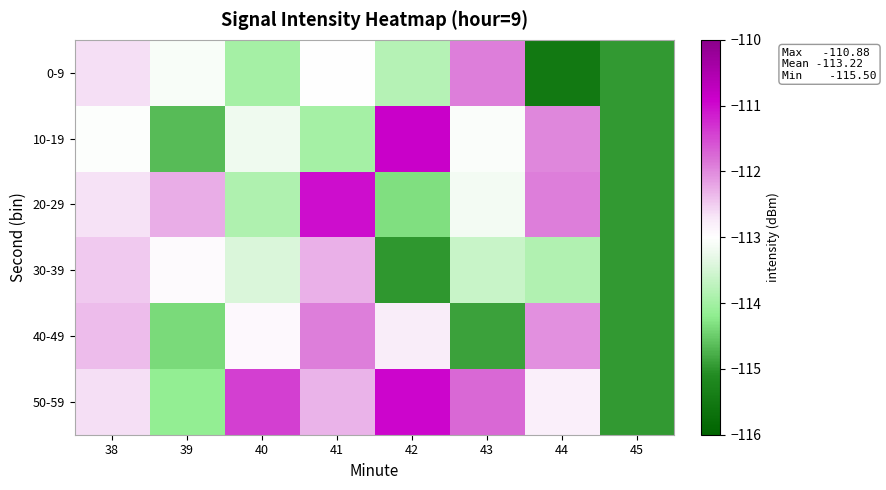

Rank the series by their maximum value, from highest to lowest.

10-19, 50-59, 20-29, 40-49, 0-9, 30-39